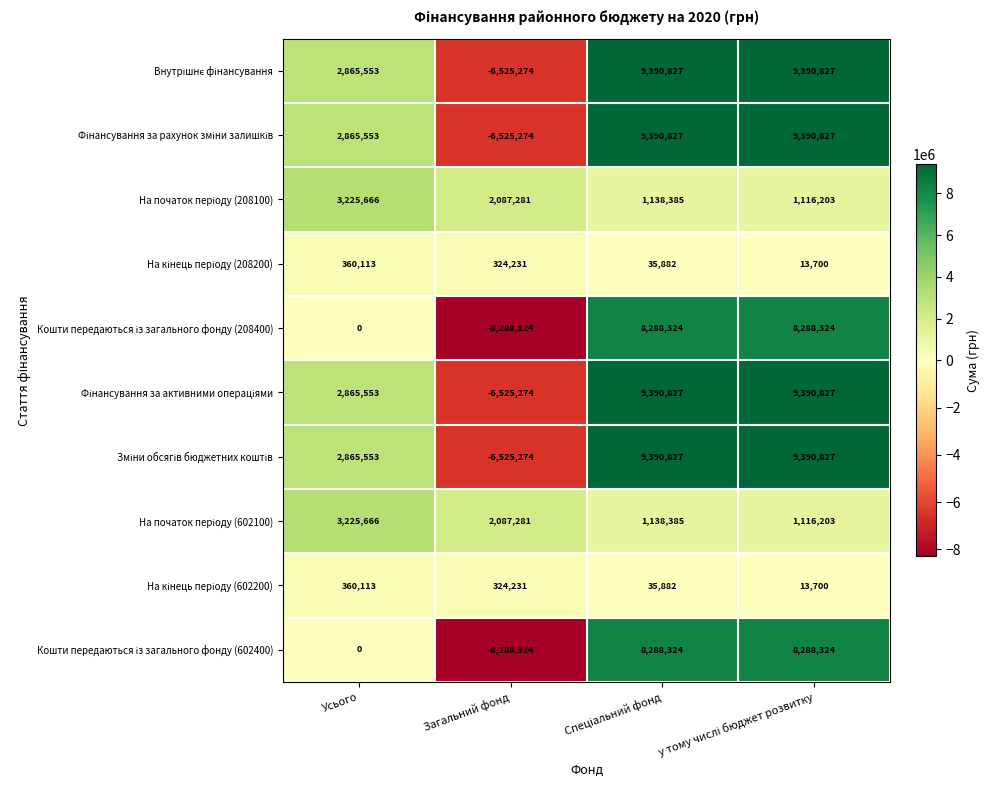

Which label corresponds to the smallest value in the chart?

Загальний фонд